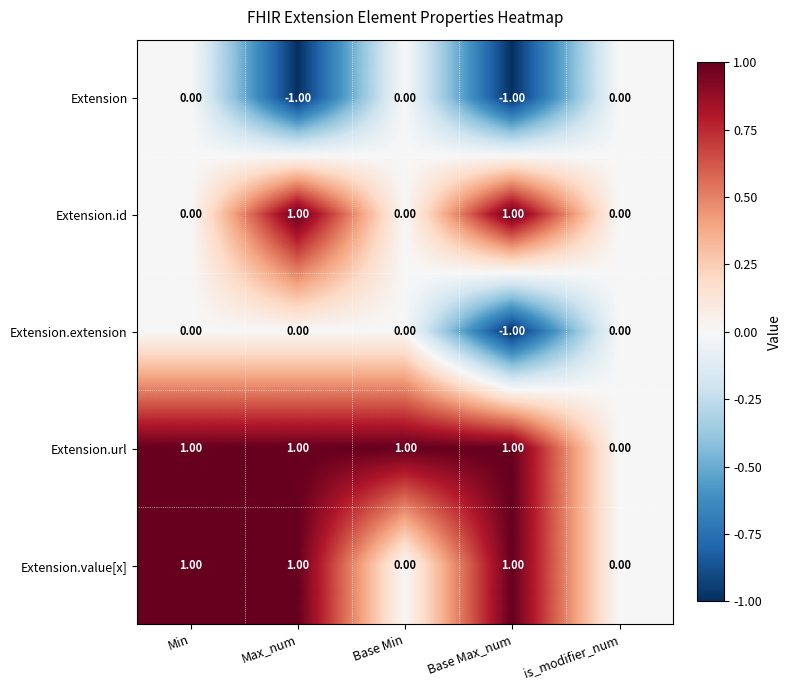

What is the spread (max minus min) of values at Base Max_num?

2